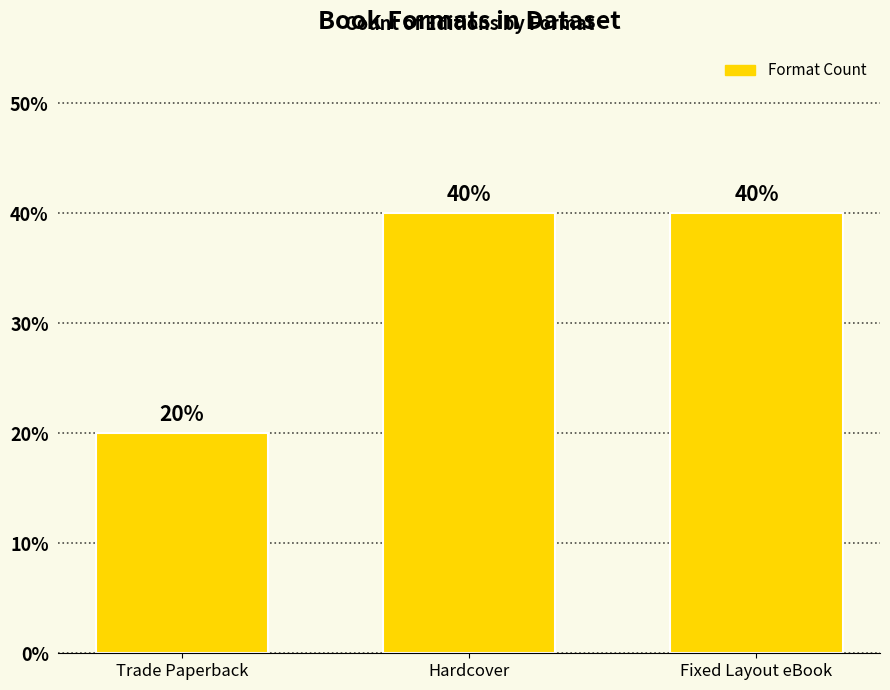

What is the label of the 1st bar from the right?

Fixed Layout eBook